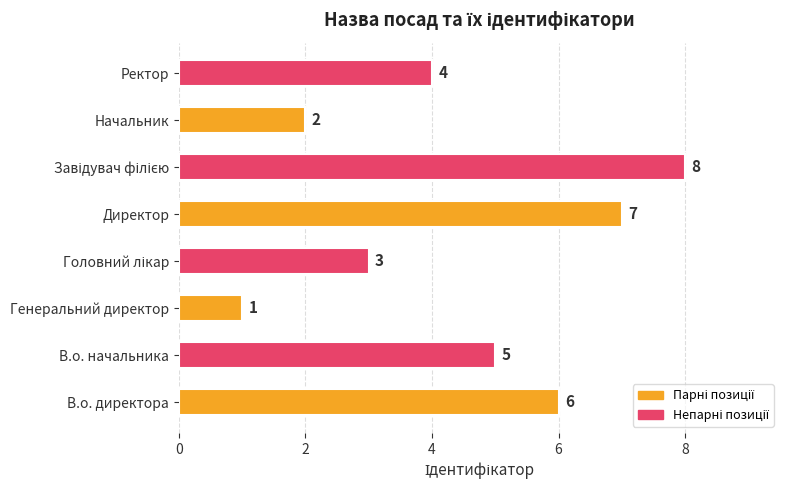

The value at В.о. директора is 9. True or false?

False